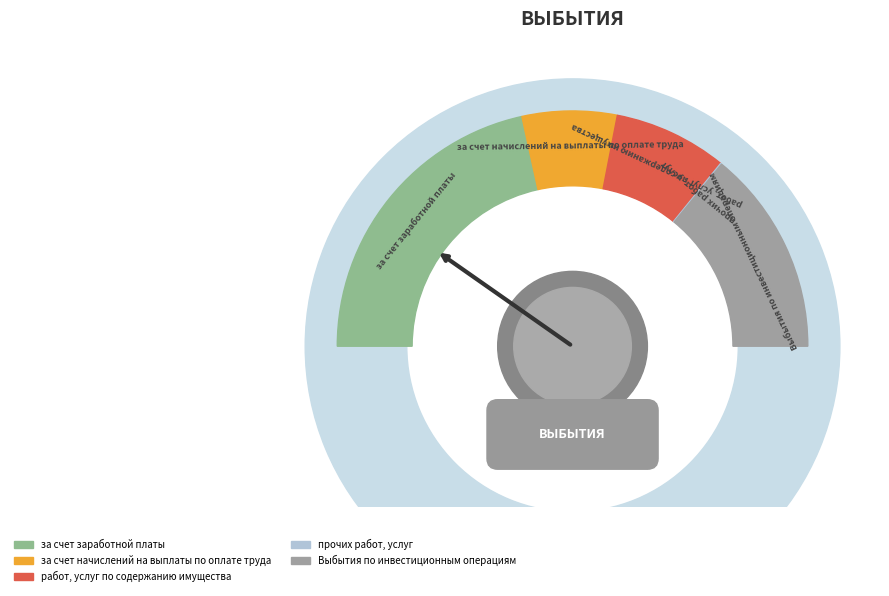

What is the ratio of the value at за счет заработной платы to the value at Выбытия по инвестиционным операциям?

1.5